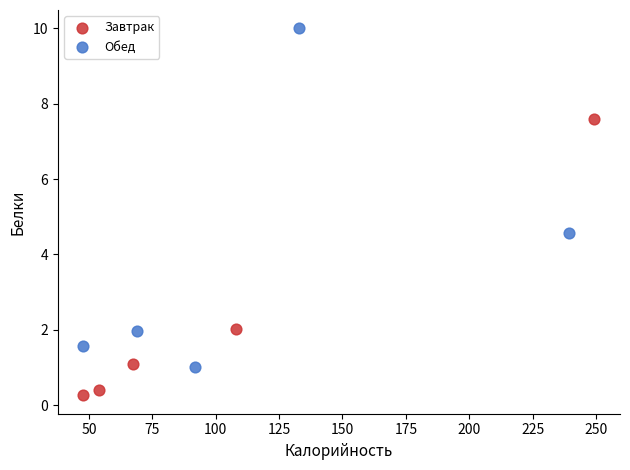

Which series has the largest Y range (max minus min)?

Обед